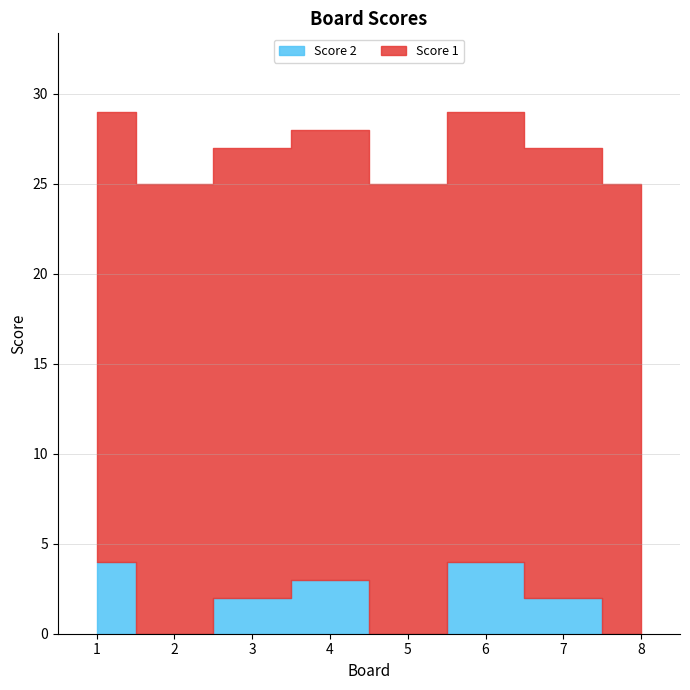

At which category is the sum across all series the highest?

1